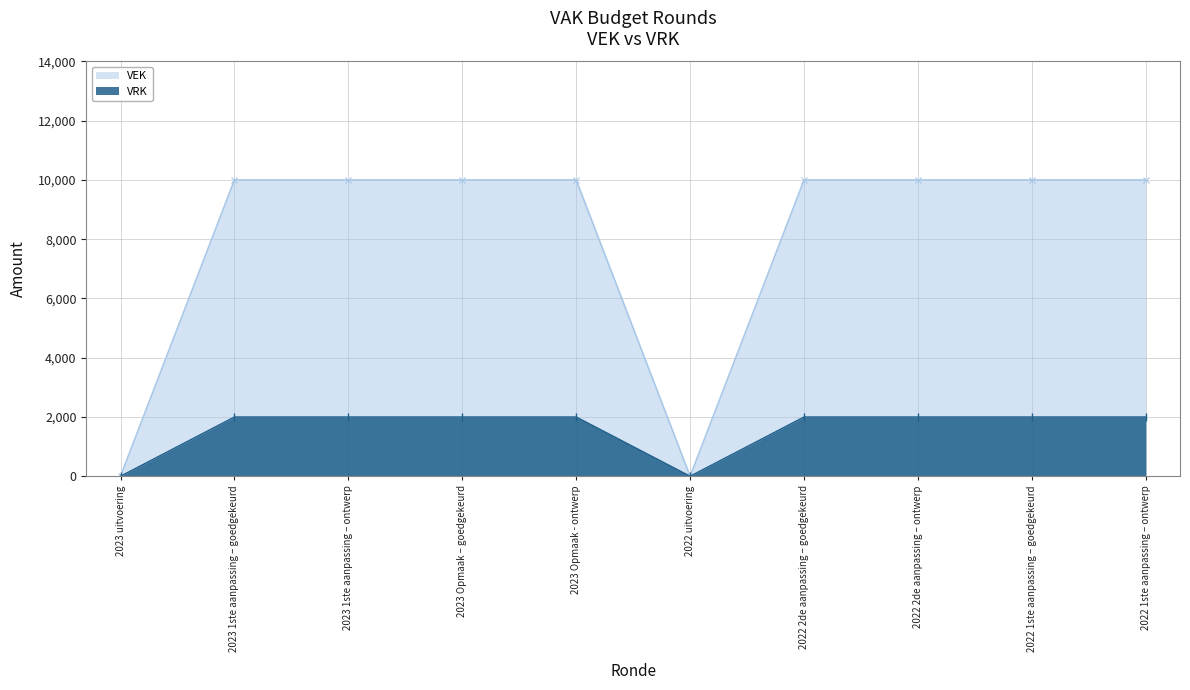

How many lines are shown in the chart?

2